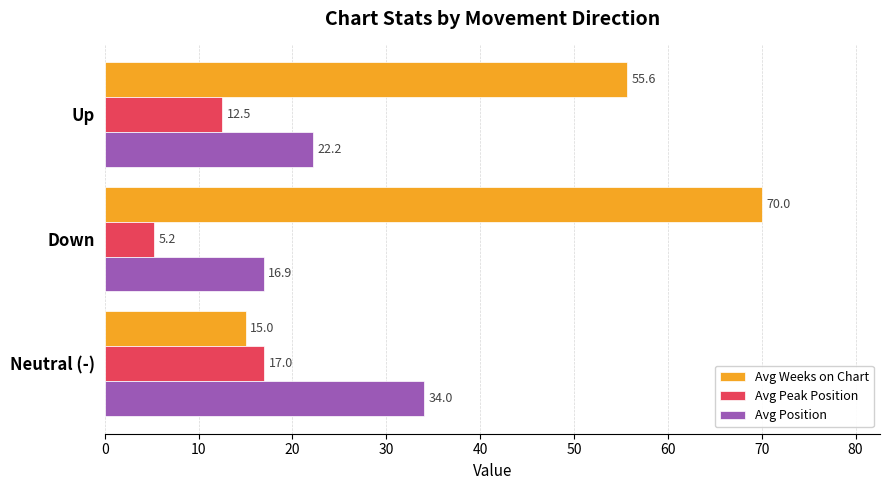

How many values in the Avg Peak Position series are below 12?

1